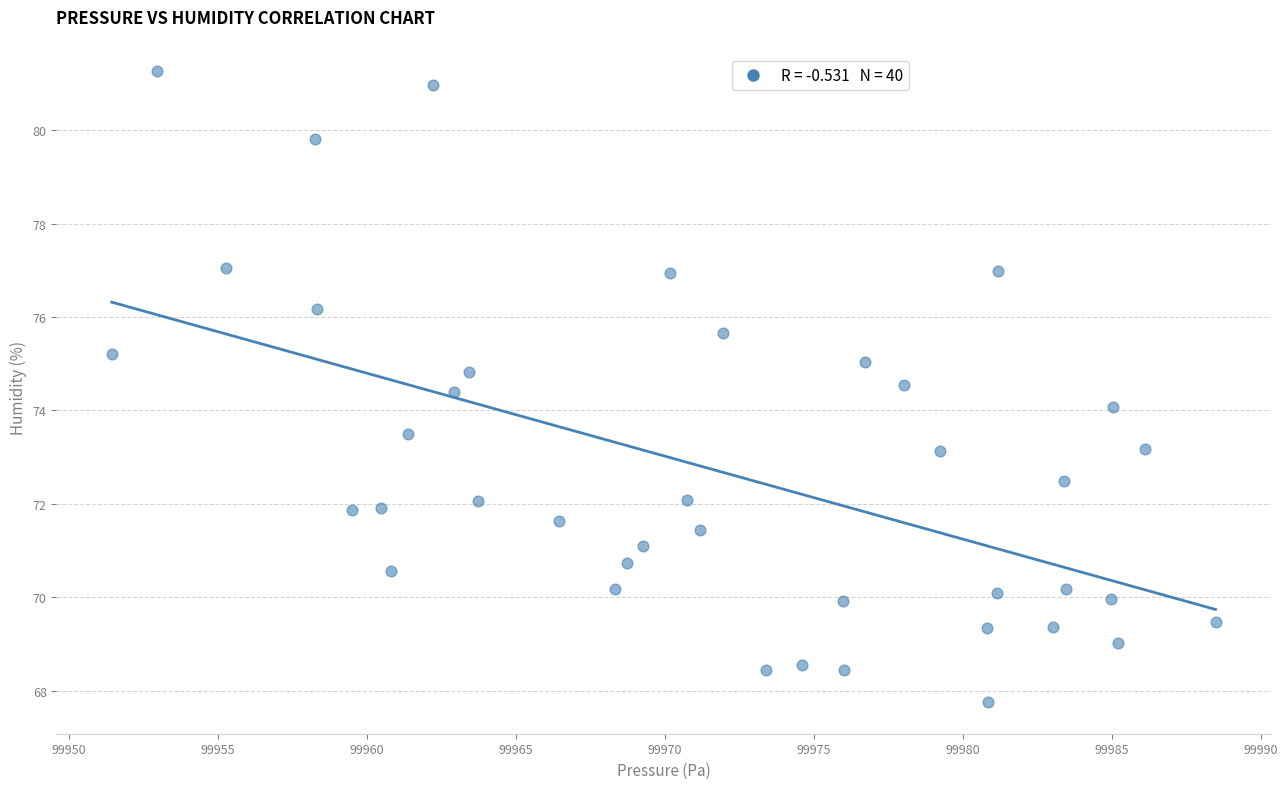

What is the range of X values (max minus min)?

37.0